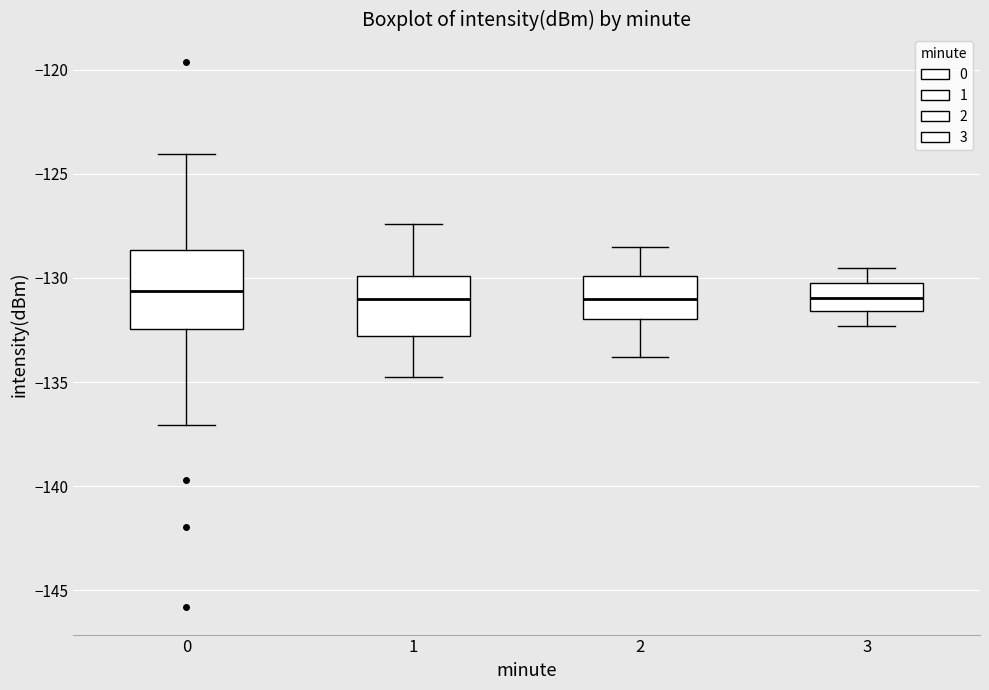

Comparing the boxes themselves (not the whiskers), which one is the tallest?

0